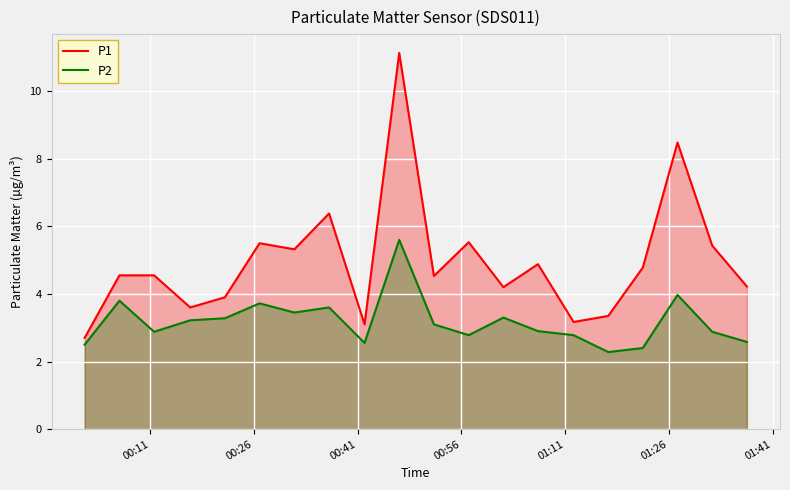

List the series in order of their overall mean, highest first.

P1, P2